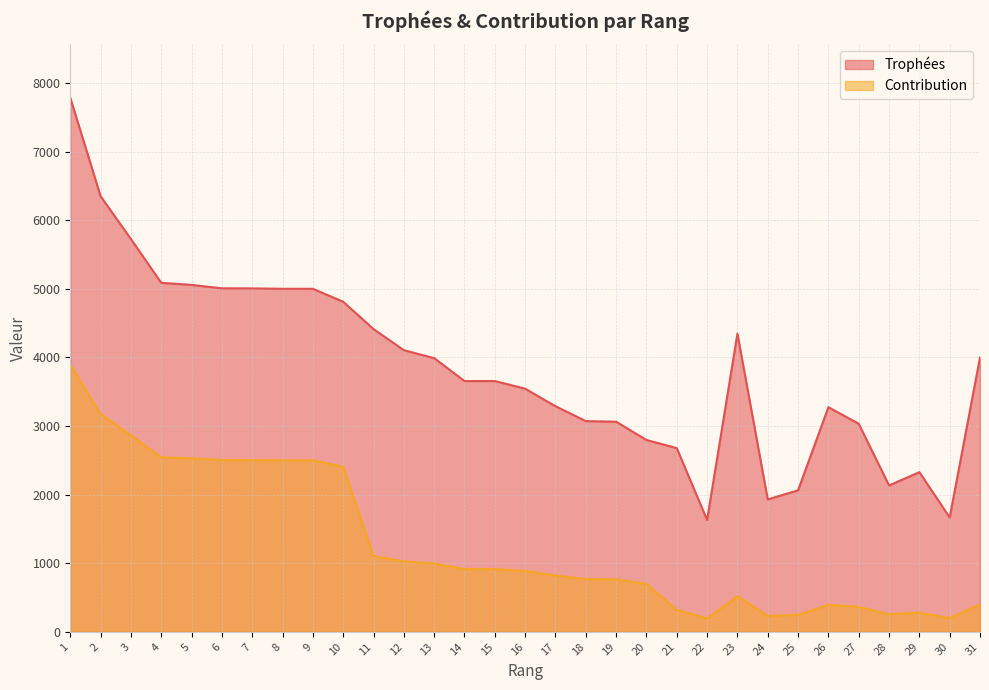

What are all the series names shown in the legend?

Trophées, Contribution